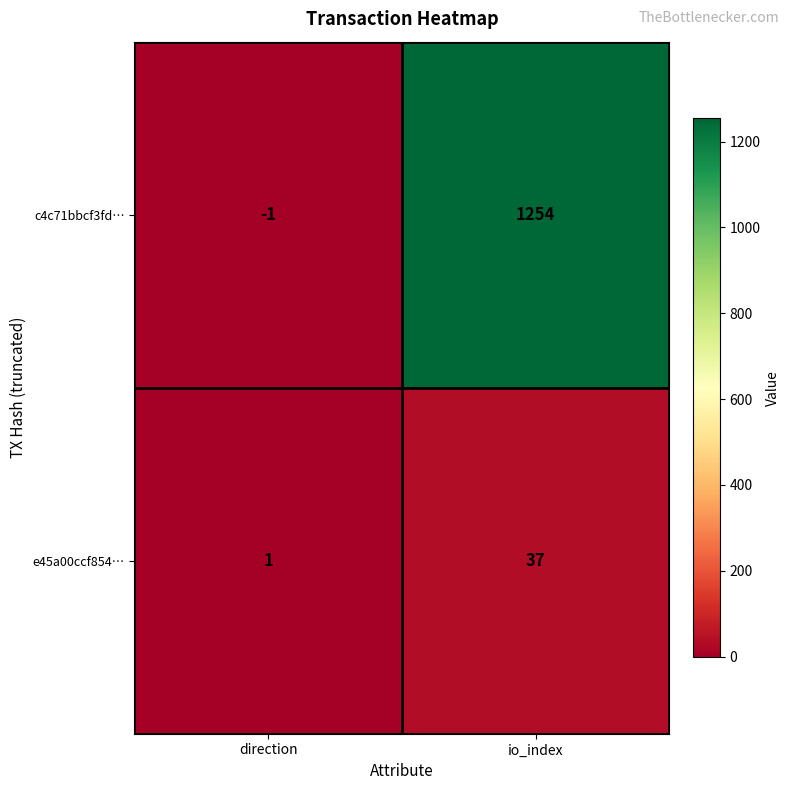

List the series in order of their overall mean, highest first.

c4c71bbcf3fd…, e45a00ccf854…